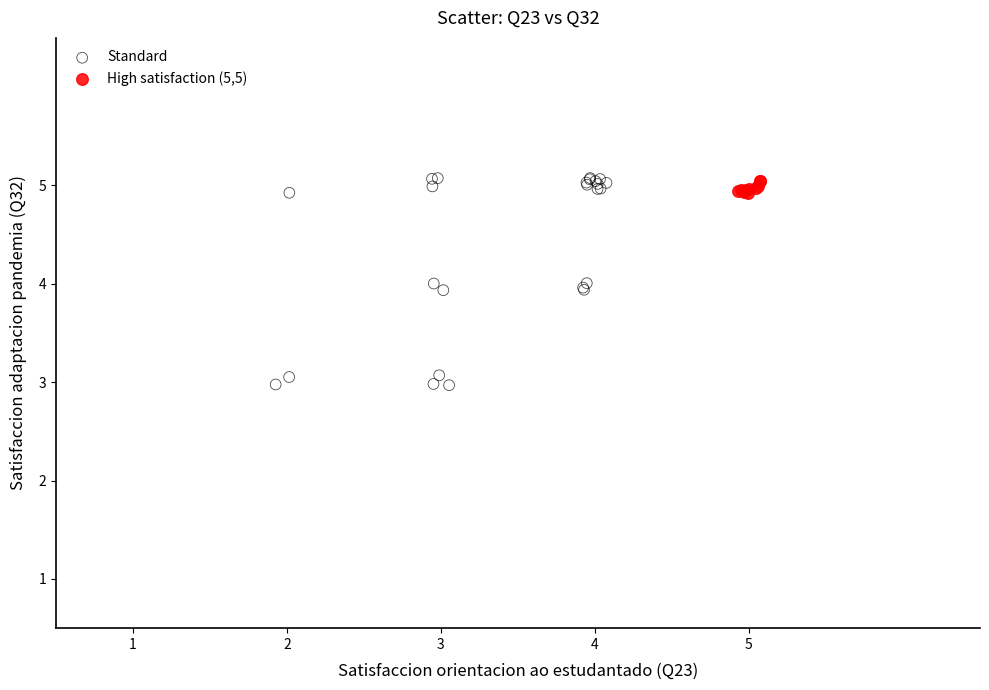

Which series has the widest spread of Y values?

Standard